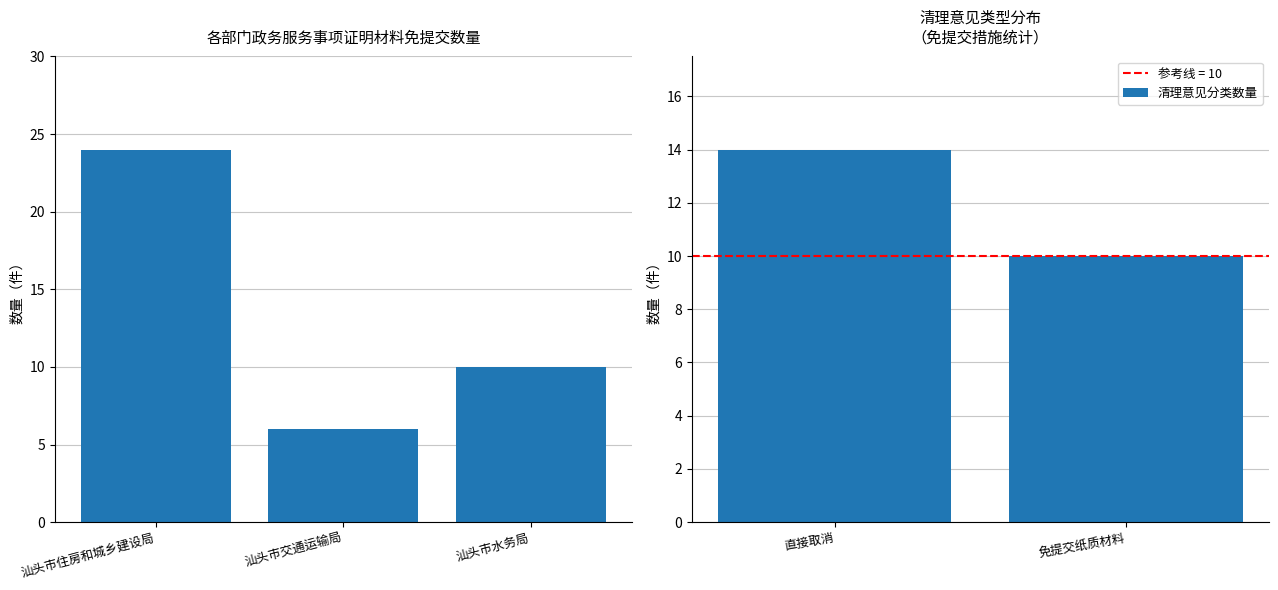

Read the 清理意见分类数量 value at 直接取消.

14